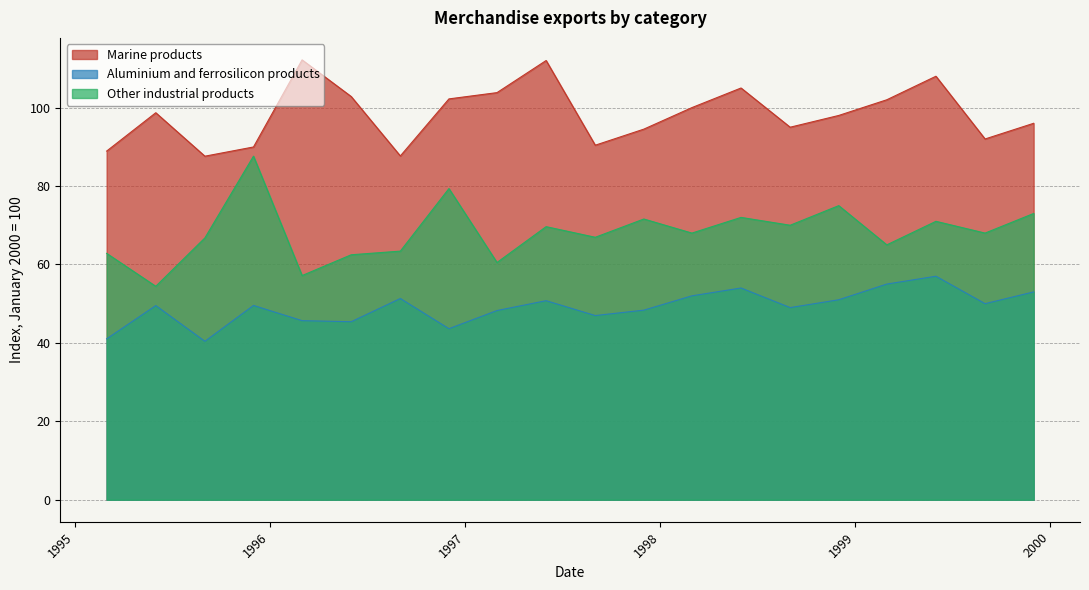

What is the spread (max minus min) of values at 1995-06-01?

49.2